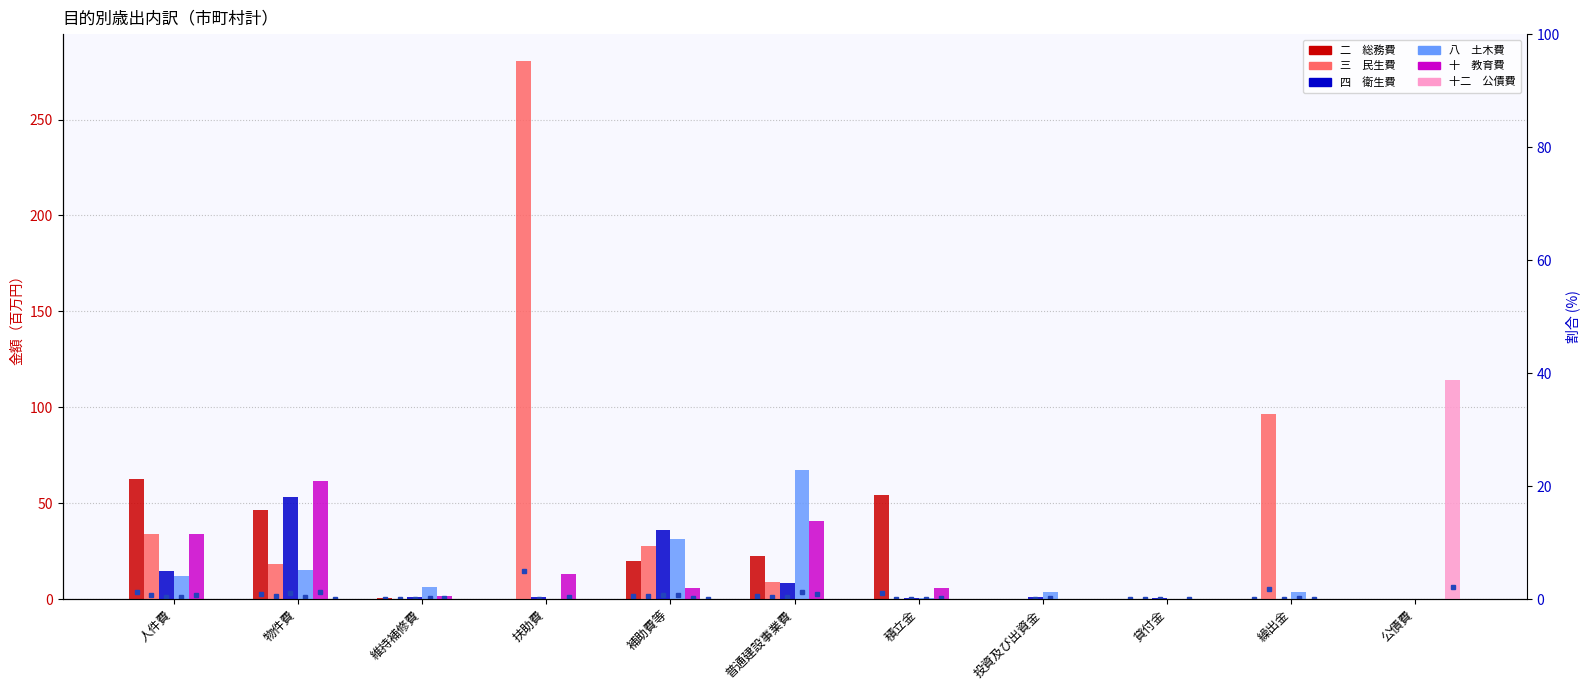

Which series has the largest total across all categories?

三　民生費